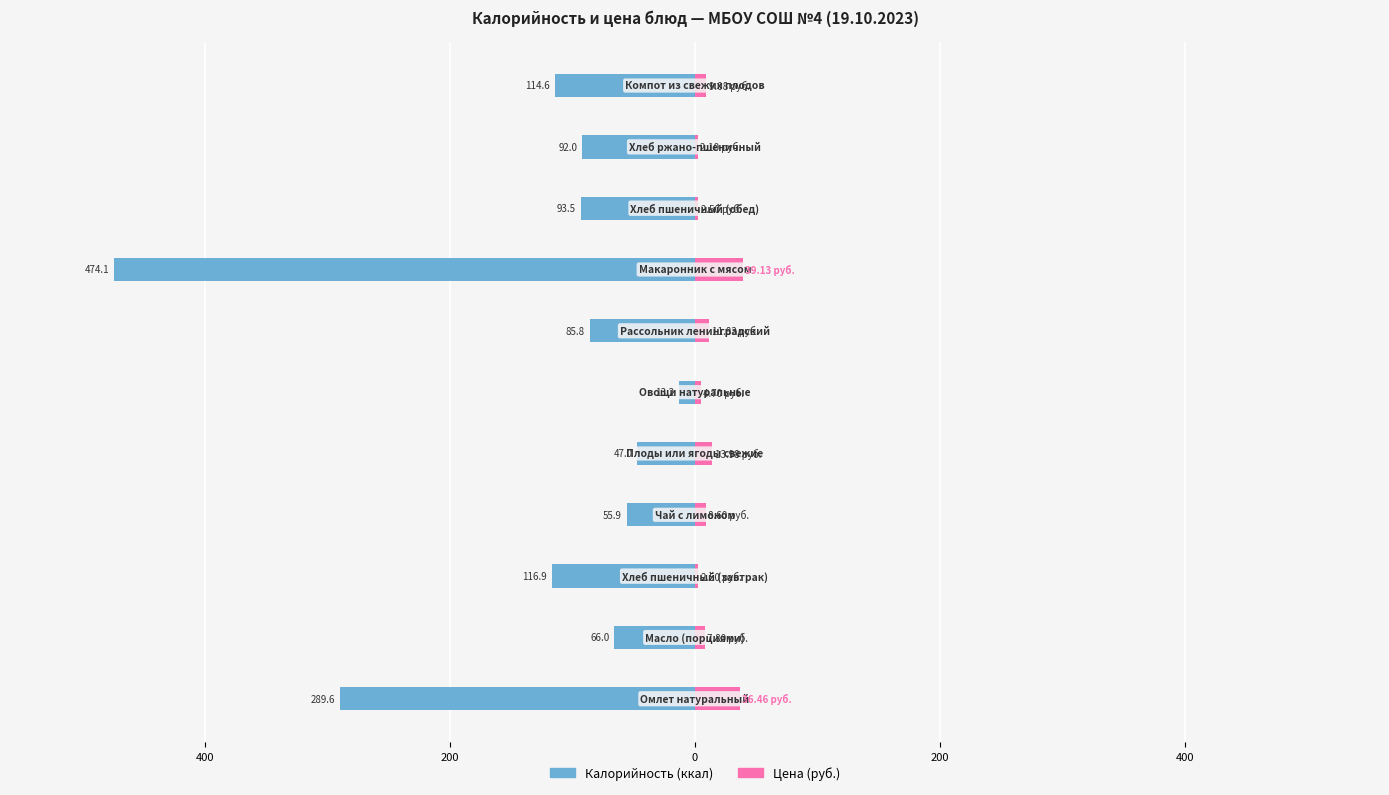

What is the maximum value for Цена (руб.)?

39.1